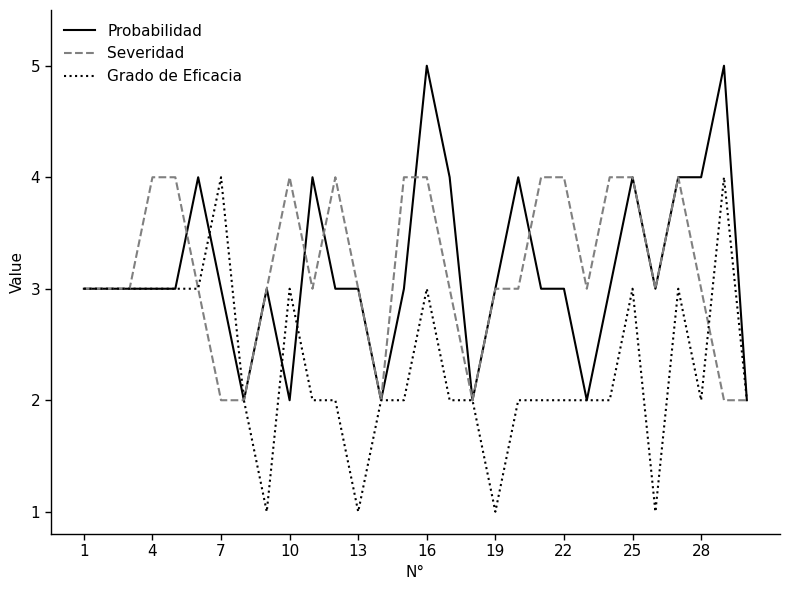

What is the maximum value for Severidad?

4